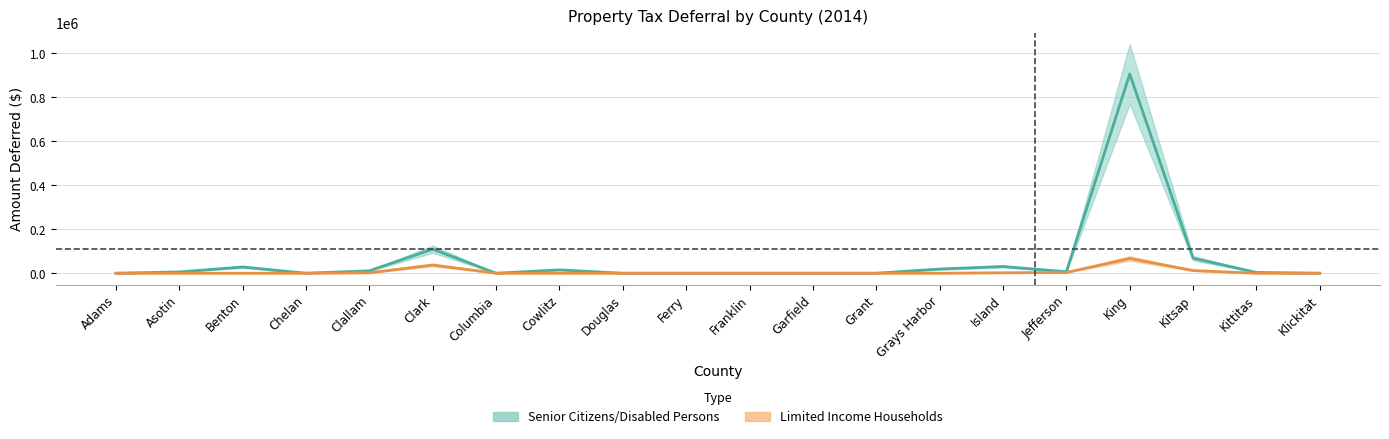

What is the label of the 18th point from the left?

Kitsap